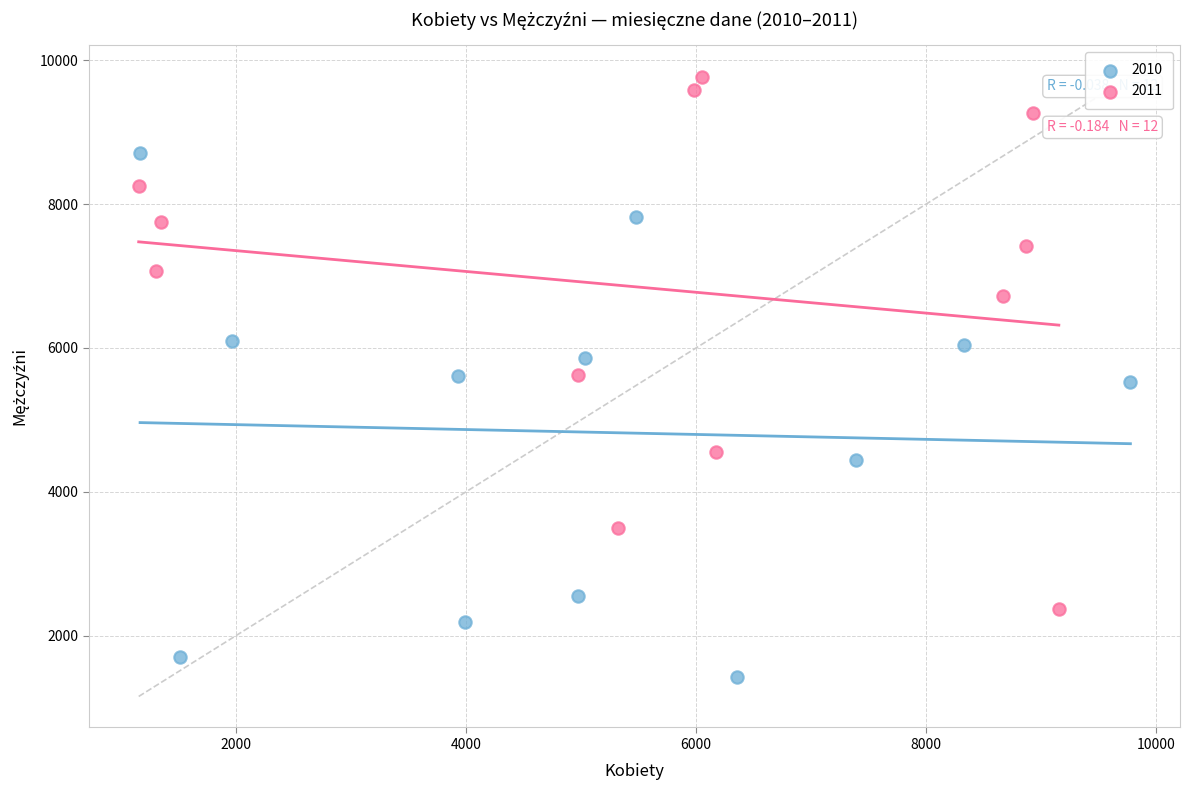

What are all the series names shown in the legend?

2010, 2011